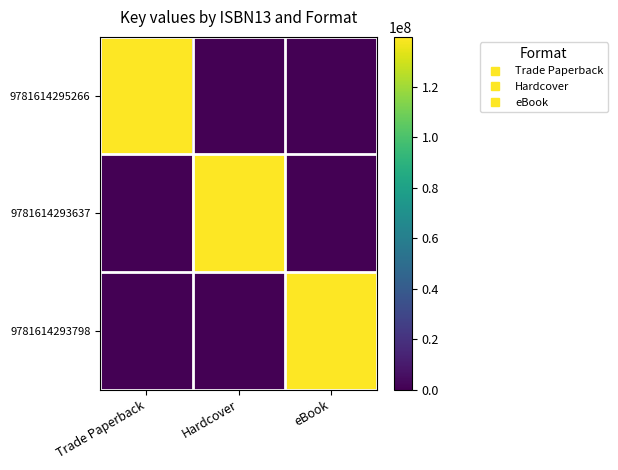

Rank the series by their maximum value, from highest to lowest.

9781614295266, 9781614293637, 9781614293798